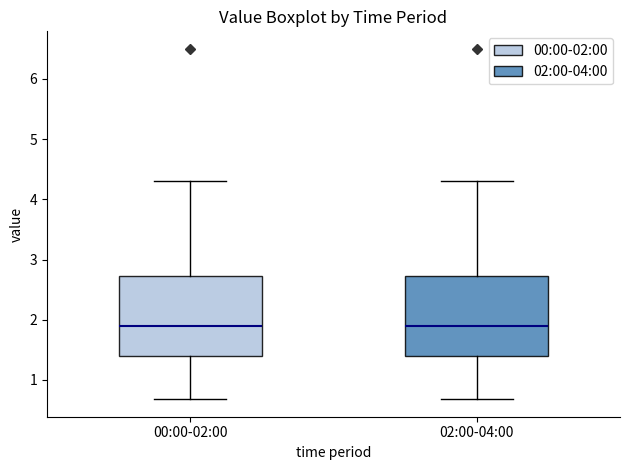

Reading left to right, transcribe this box plot: for each box, give where its median line is, the range the box spans, and where its two whiskers end, as read against the y-axis. The values are not printed on the chart, so give them approximately, as read against the axis.

00:00-02:00: median 1.9, box 1.4 to 2.7, whiskers 0.7 to 4.3
02:00-04:00: median 1.9, box 1.4 to 2.7, whiskers 0.7 to 4.3